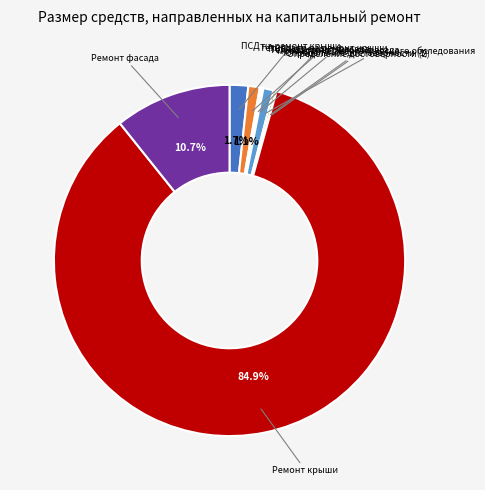

Does any single category account for the majority?

Yes